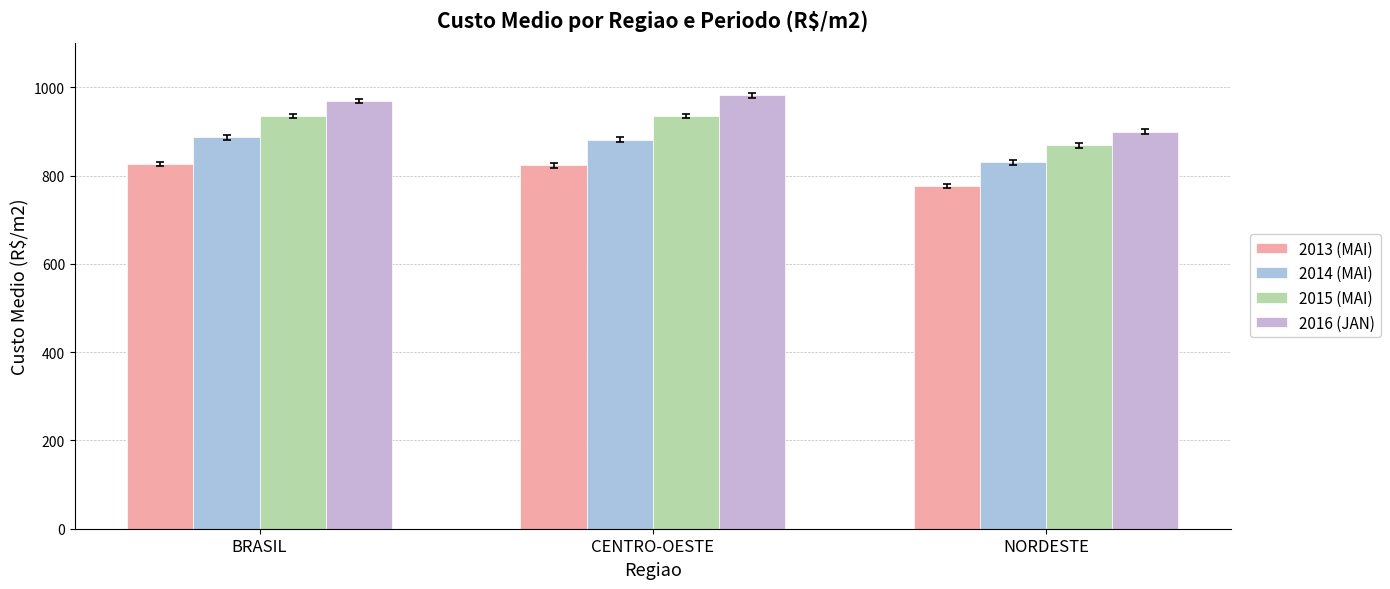

Where is 2013 (MAI) nearest to the value 801?

CENTRO-OESTE